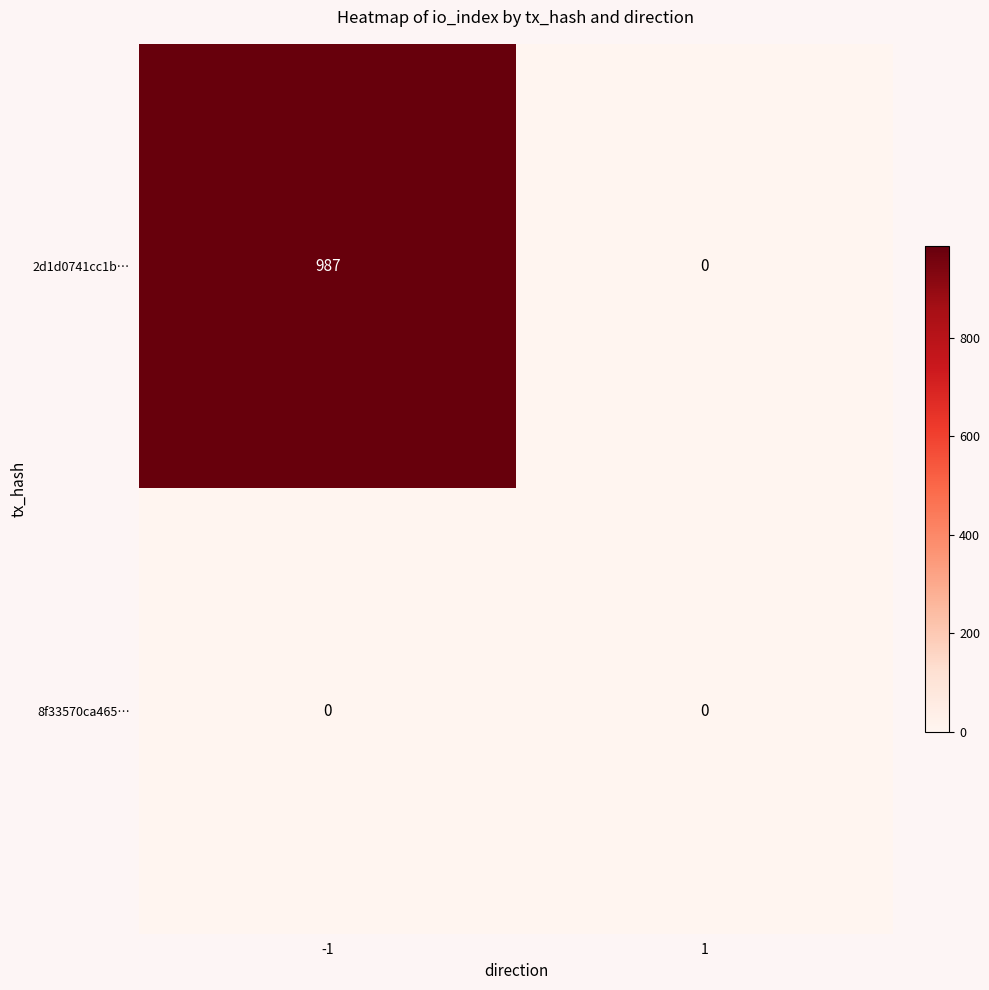

What is the average value of the 2d1d0741cc1b… series?

494